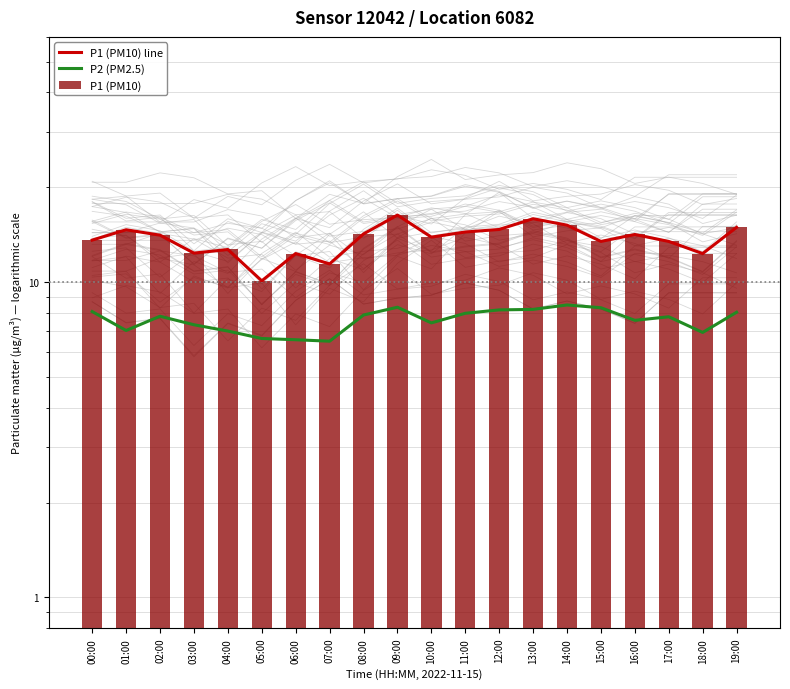

Which series has the largest range (max minus min)?

P1 (PM10) line